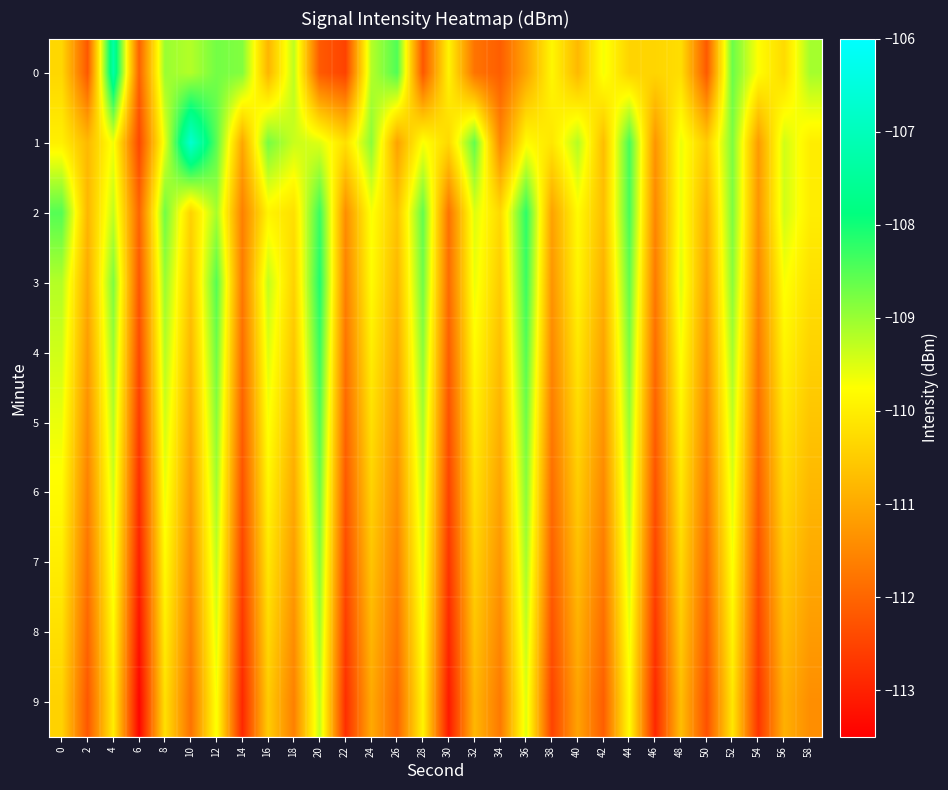

Reading left to right, list all the values displayed in this chart.

0: 0=-110.3	2=-112.2	4=-107.3	6=-112.0	8=-109.0	10=-109.2	12=-108.7	14=-108.8	16=-110.8	18=-109.3	20=-112.2	22=-112.5	24=-109.2	26=-108.5	28=-112.2	30=-109.9	32=-111.8	34=-112.1	36=-111.1	38=-109.9	40=-110.8	42=-109.7	44=-110.4	46=-110.4	48=-110.2	50=-112.2	52=-108.7	54=-109.8	56=-110.3	58=-109.1
1: 0=-110.0	2=-110.8	4=-109.6	6=-112.4	8=-109.6	10=-106.7	12=-108.5	14=-111.0	16=-108.7	18=-109.3	20=-109.5	22=-110.2	24=-108.9	26=-111.1	28=-109.7	30=-110.3	32=-108.6	34=-111.5	36=-109.8	38=-110.1	40=-109.2	42=-110.7	44=-108.4	46=-111.3	48=-109.6	50=-110.5	52=-108.8	54=-111.2	56=-109.4	58=-110.0
2: 0=-108.5	2=-110.8	4=-109.3	6=-112.0	8=-108.7	10=-110.4	12=-109.1	14=-111.6	16=-109.9	18=-110.2	20=-108.3	22=-111.4	24=-109.7	26=-110.6	28=-108.6	30=-111.8	32=-109.5	34=-110.3	36=-108.2	38=-111.1	40=-109.8	42=-110.7	44=-108.4	46=-111.5	48=-109.6	50=-110.9	52=-108.8	54=-111.3	56=-109.4	58=-110.0
3: 0=-109.2	2=-111.0	4=-108.8	6=-112.2	8=-109.0	10=-110.6	12=-108.5	14=-111.7	16=-109.3	18=-110.4	20=-108.1	22=-111.6	24=-109.8	26=-110.8	28=-108.7	30=-111.9	32=-109.6	34=-110.5	36=-108.3	38=-111.3	40=-109.9	42=-110.9	44=-108.6	46=-111.7	48=-109.5	50=-111.1	52=-108.9	54=-111.5	56=-109.7	58=-110.2
4: 0=-109.4	2=-111.2	4=-109.0	6=-112.4	8=-109.2	10=-110.8	12=-108.7	14=-111.9	16=-109.5	18=-110.6	20=-108.3	22=-111.8	24=-110.0	26=-111.0	28=-108.9	30=-112.1	32=-109.8	34=-110.7	36=-108.5	38=-111.5	40=-110.1	42=-111.1	44=-108.8	46=-111.9	48=-109.7	50=-111.3	52=-109.1	54=-111.7	56=-109.9	58=-110.4
5: 0=-109.6	2=-111.4	4=-109.2	6=-112.6	8=-109.4	10=-111.0	12=-108.9	14=-112.1	16=-109.7	18=-110.8	20=-108.5	22=-112.0	24=-110.2	26=-111.2	28=-109.1	30=-112.3	32=-110.0	34=-110.9	36=-108.7	38=-111.7	40=-110.3	42=-111.3	44=-109.0	46=-112.1	48=-109.9	50=-111.5	52=-109.3	54=-111.9	56=-110.1	58=-110.6
6: 0=-109.8	2=-111.6	4=-109.4	6=-112.8	8=-109.6	10=-111.2	12=-109.1	14=-112.3	16=-109.9	18=-111.0	20=-108.7	22=-112.2	24=-110.4	26=-111.4	28=-109.3	30=-112.5	32=-110.2	34=-111.1	36=-108.9	38=-111.9	40=-110.5	42=-111.5	44=-109.2	46=-112.3	48=-110.1	50=-111.7	52=-109.5	54=-112.1	56=-110.3	58=-110.8
7: 0=-110.0	2=-111.8	4=-109.6	6=-113.0	8=-109.8	10=-111.4	12=-109.3	14=-112.5	16=-110.1	18=-111.2	20=-108.9	22=-112.4	24=-110.6	26=-111.6	28=-109.5	30=-112.7	32=-110.4	34=-111.3	36=-109.1	38=-112.1	40=-110.7	42=-111.7	44=-109.4	46=-112.5	48=-110.3	50=-111.9	52=-109.7	54=-112.3	56=-110.5	58=-111.0
8: 0=-110.2	2=-112.0	4=-109.8	6=-113.2	8=-110.0	10=-111.6	12=-109.5	14=-112.7	16=-110.3	18=-111.4	20=-109.1	22=-112.6	24=-110.8	26=-111.8	28=-109.7	30=-112.9	32=-110.6	34=-111.5	36=-109.3	38=-112.3	40=-110.9	42=-111.9	44=-109.6	46=-112.7	48=-110.5	50=-112.1	52=-109.9	54=-112.5	56=-110.7	58=-111.2
9: 0=-110.4	2=-112.2	4=-110.0	6=-113.4	8=-110.2	10=-111.8	12=-109.7	14=-112.9	16=-110.5	18=-111.6	20=-109.3	22=-112.8	24=-111.0	26=-112.0	28=-109.9	30=-113.1	32=-110.8	34=-111.7	36=-109.5	38=-112.5	40=-111.1	42=-112.1	44=-109.8	46=-112.9	48=-110.7	50=-112.3	52=-110.1	54=-112.7	56=-110.9	58=-111.4